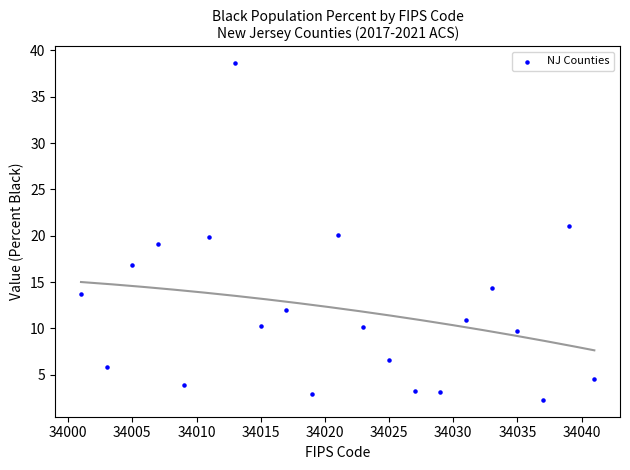

What is the range of X values (max minus min)?

40.0